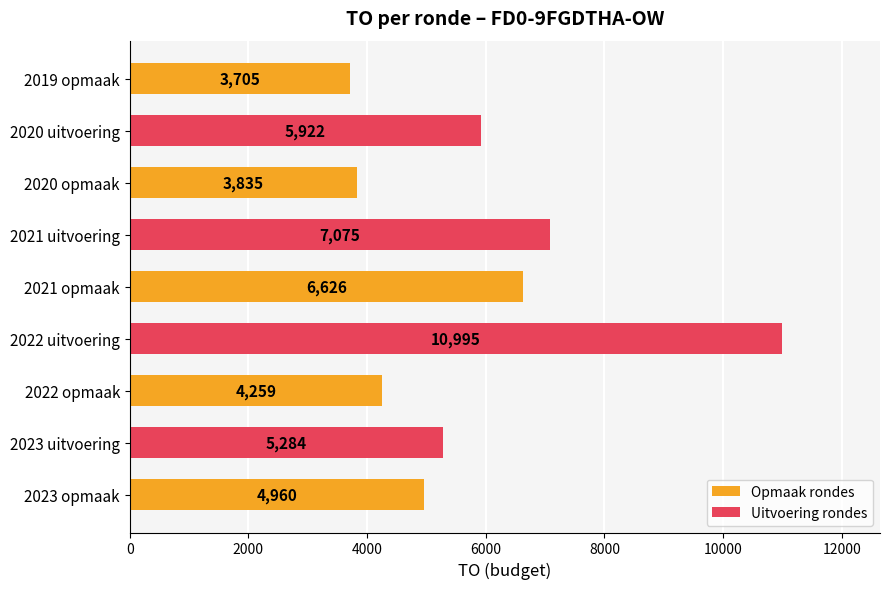

Approximately how many times larger is the value at 2022 opmaak compared to 2021 opmaak?

0.6